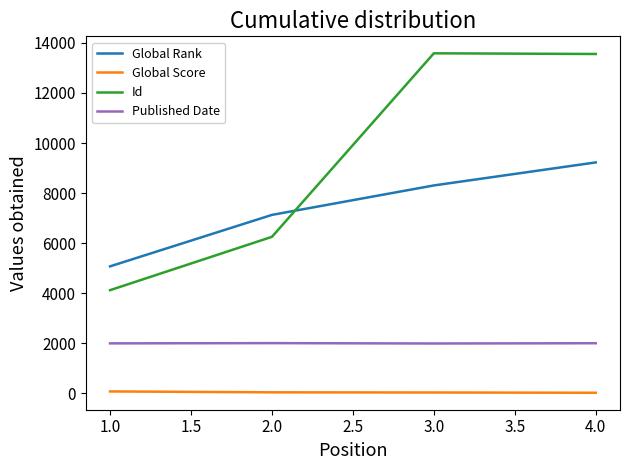

What is the average value of the Global Rank series?

7435